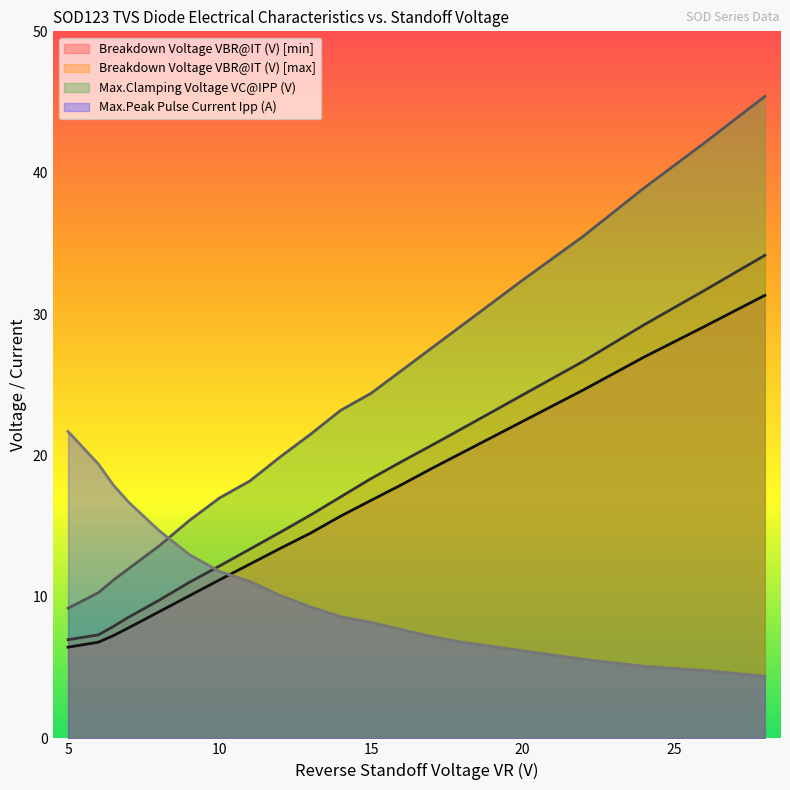

What are all the series names shown in the legend?

Breakdown Voltage VBR@IT (V) [min], Breakdown Voltage VBR@IT (V) [max], Max.Clamping Voltage VC@IPP (V), Max.Peak Pulse Current Ipp (A)